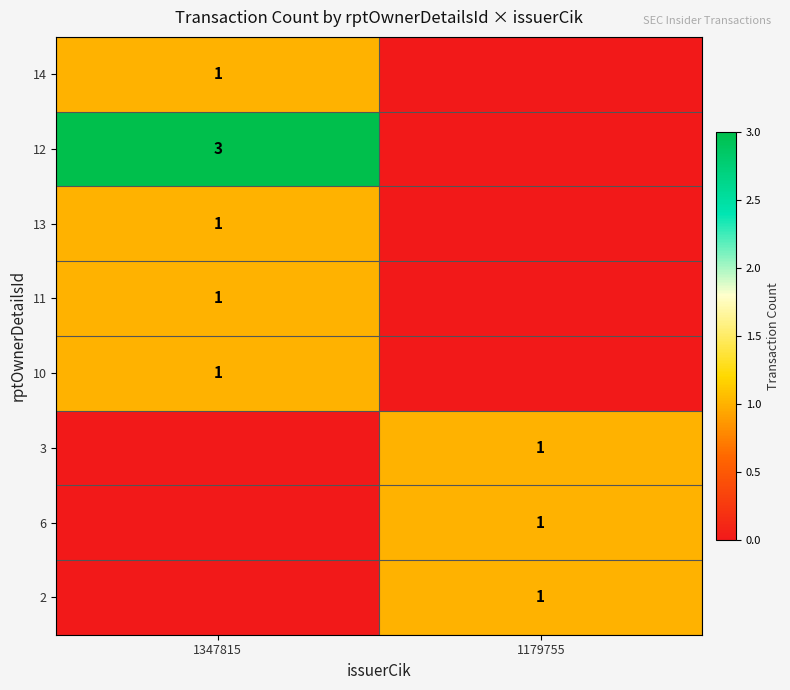

The value of 14 at 1347815 is 1. True or false?

True